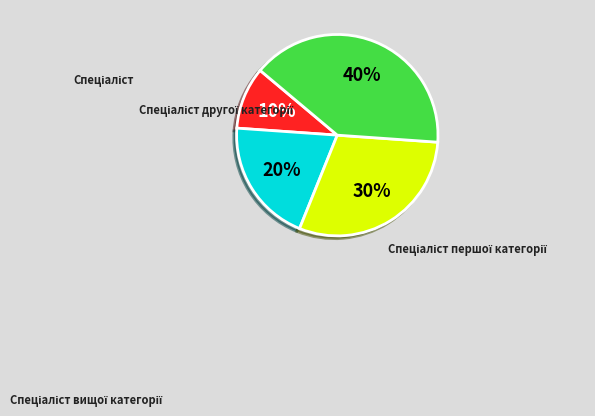

Which category has the biggest portion of the pie?

Спеціаліст вищої категорії